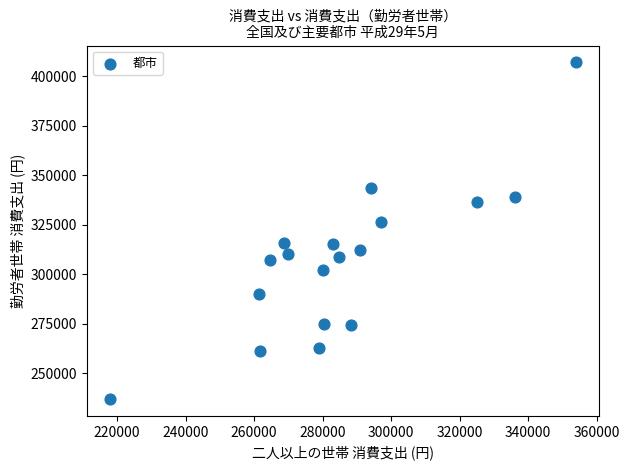

What is the range of X values (max minus min)?

135869